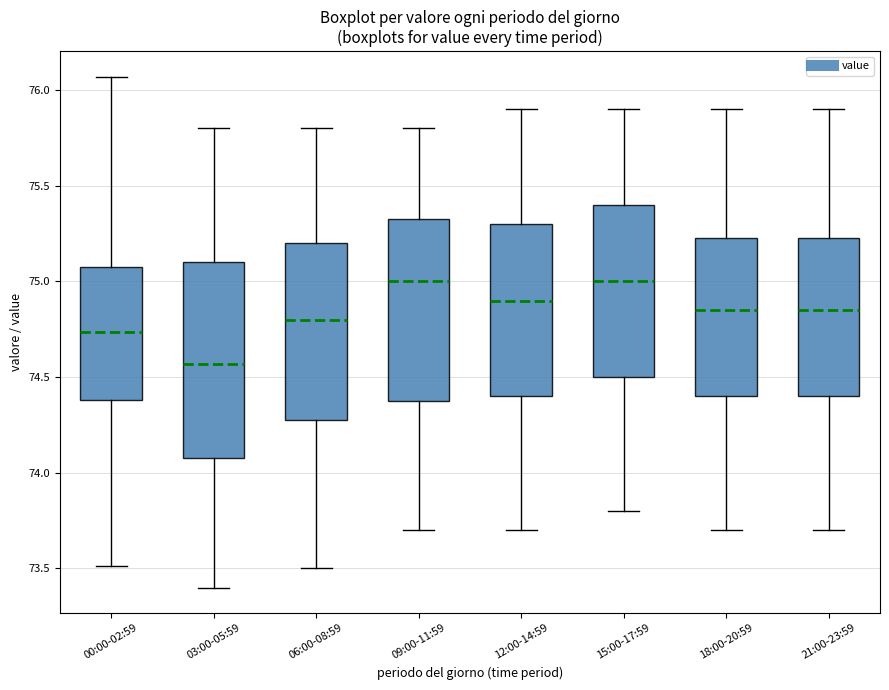

Reading left to right, read every box against the y-axis: the position of its median line, the range the box covers, and the ends of its whiskers. The values are not printed on the chart, so give them approximately, as read against the axis.

00:00-02:59: median 74.75, box 74.40 to 75.10, whiskers 73.50 to 76.05
03:00-05:59: median 74.55, box 74.10 to 75.10, whiskers 73.40 to 75.80
06:00-08:59: median 74.80, box 74.30 to 75.20, whiskers 73.50 to 75.80
09:00-11:59: median 75.00, box 74.40 to 75.35, whiskers 73.70 to 75.80
12:00-14:59: median 74.90, box 74.40 to 75.30, whiskers 73.70 to 75.90
15:00-17:59: median 75.00, box 74.50 to 75.40, whiskers 73.80 to 75.90
18:00-20:59: median 74.85, box 74.40 to 75.25, whiskers 73.70 to 75.90
21:00-23:59: median 74.85, box 74.40 to 75.25, whiskers 73.70 to 75.90